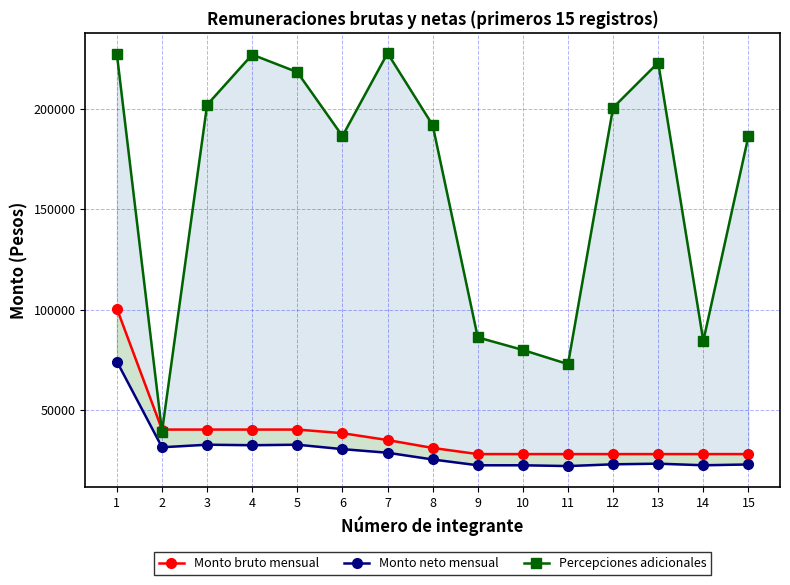

What is the value of the Monto neto mensual point at the 9th from the left?

22437.0